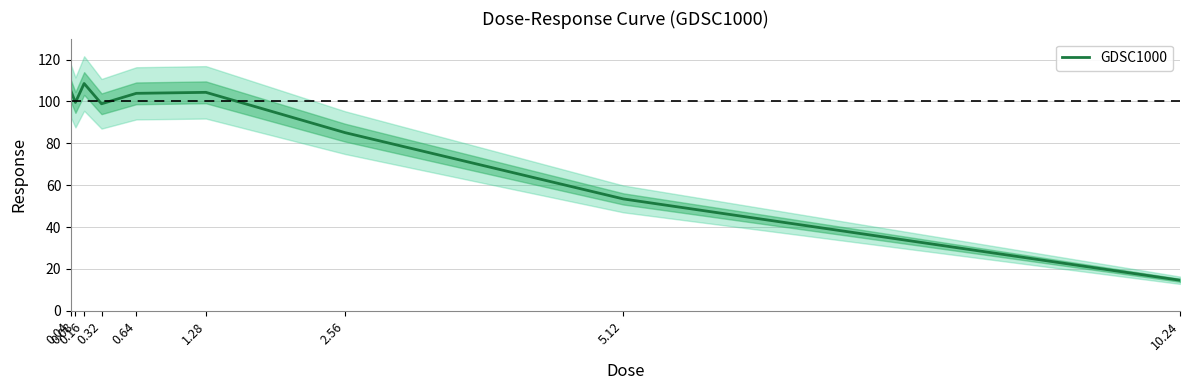

What is the change in value from 0.32 to 0.64?

+5.0